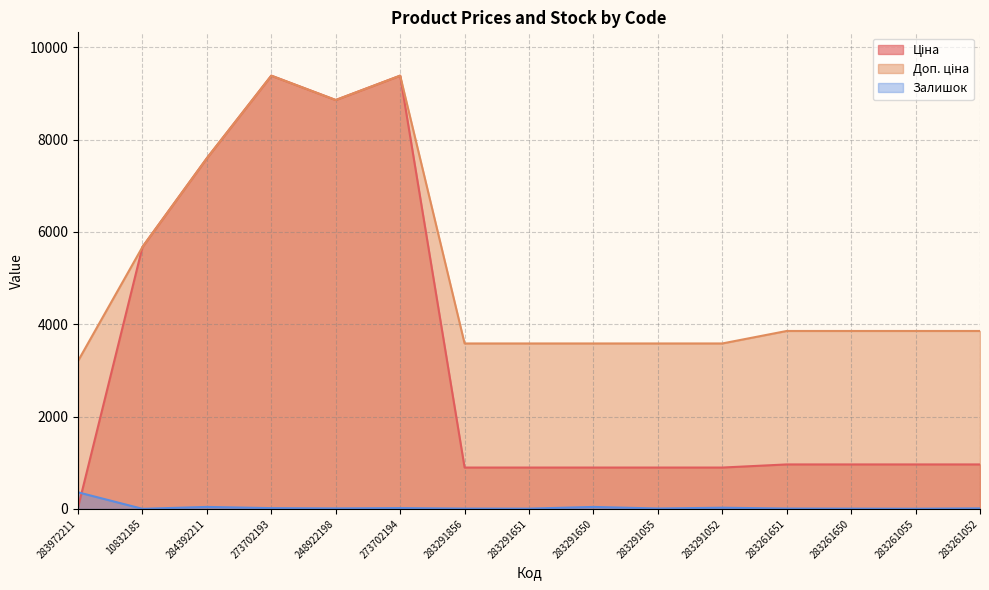

What is the difference between the second highest and second lowest values in the Ціна series?

8488.1